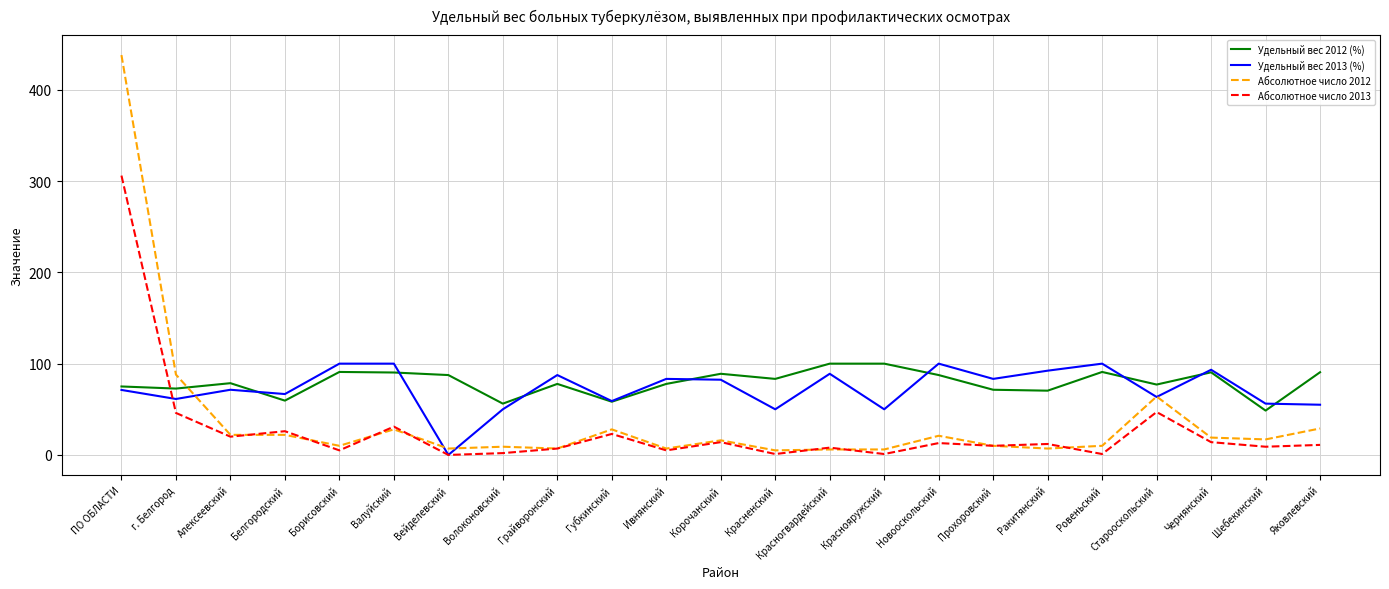

What are all the series names shown in the legend?

Удельный вес 2012 (%), Удельный вес 2013 (%), Абсолютное число 2012, Абсолютное число 2013